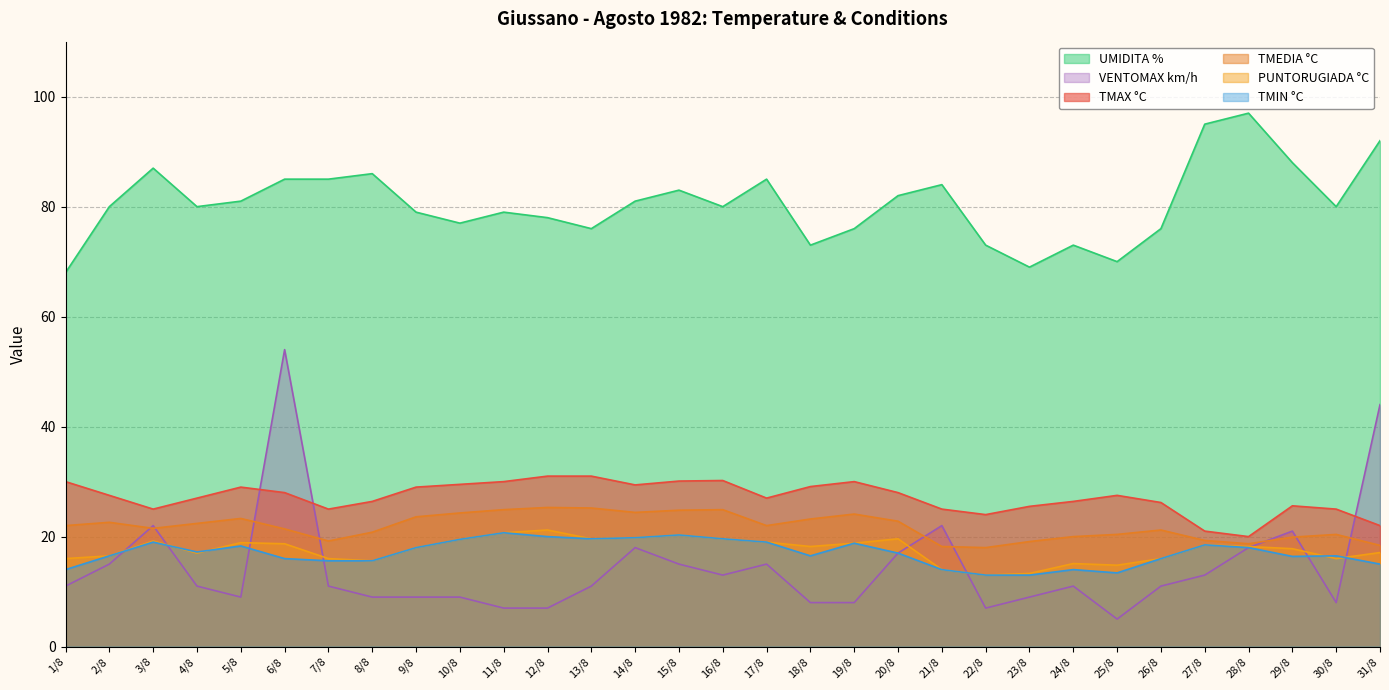

What is the difference between the TMAX °C values at 30/8 and 2/8?

2.5